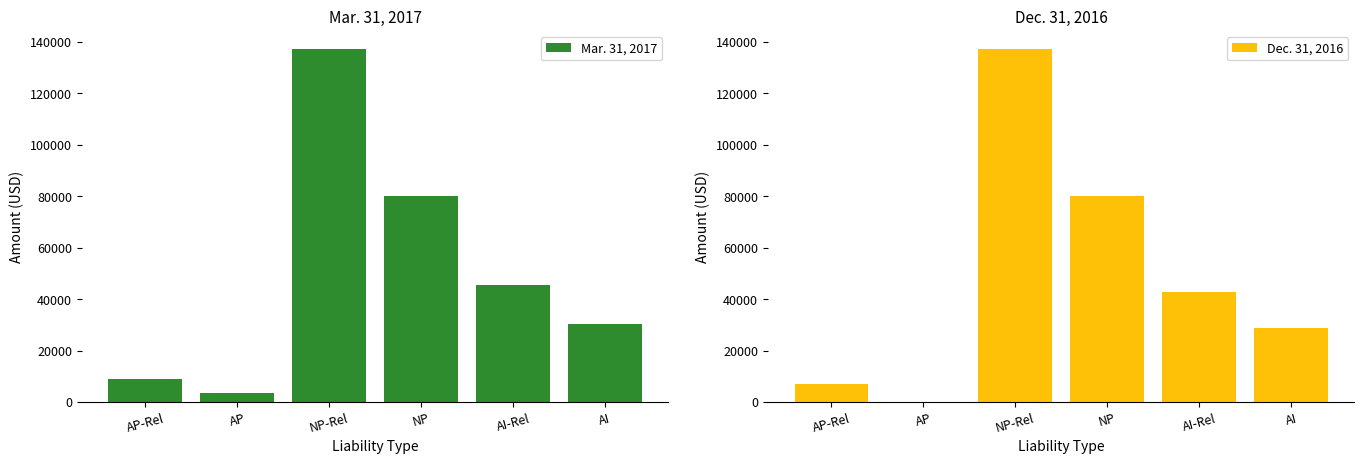

Is the value of Mar. 31, 2017 at AI-Rel greater than the value of Dec. 31, 2016 at NP?

No